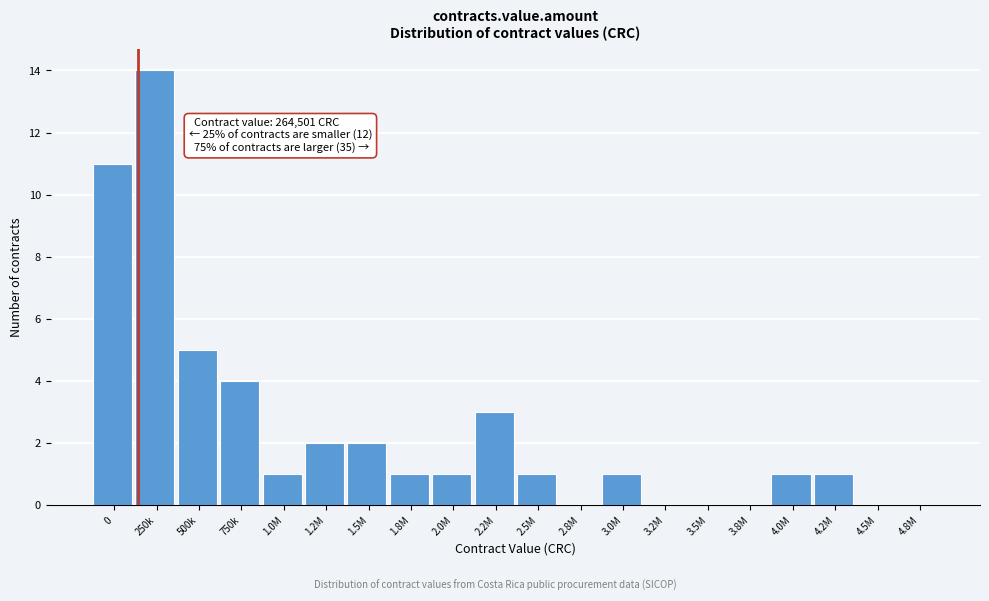

Reading right to left, what are all the values shown in this chart?

4.8M=0	4.5M=0	4.2M=1	4.0M=1	3.8M=0	3.5M=0	3.2M=0	3.0M=1	2.8M=0	2.5M=1	2.2M=3	2.0M=1	1.8M=1	1.5M=2	1.2M=2	1.0M=1	750k=4	500k=5	250k=14	0=11